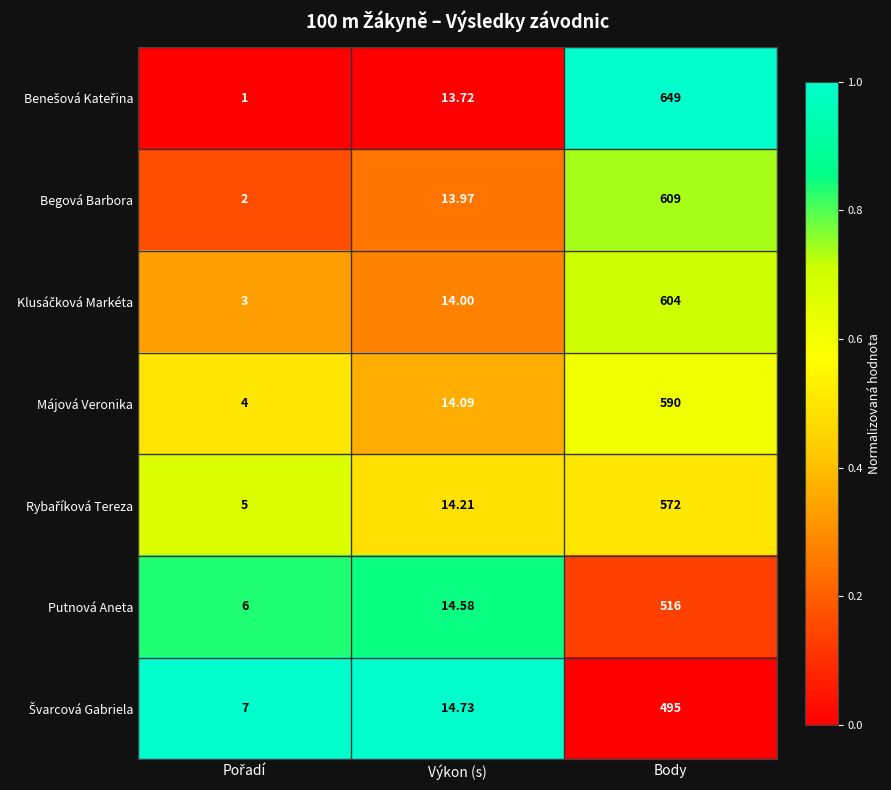

Which category has the highest value across all series?

Body